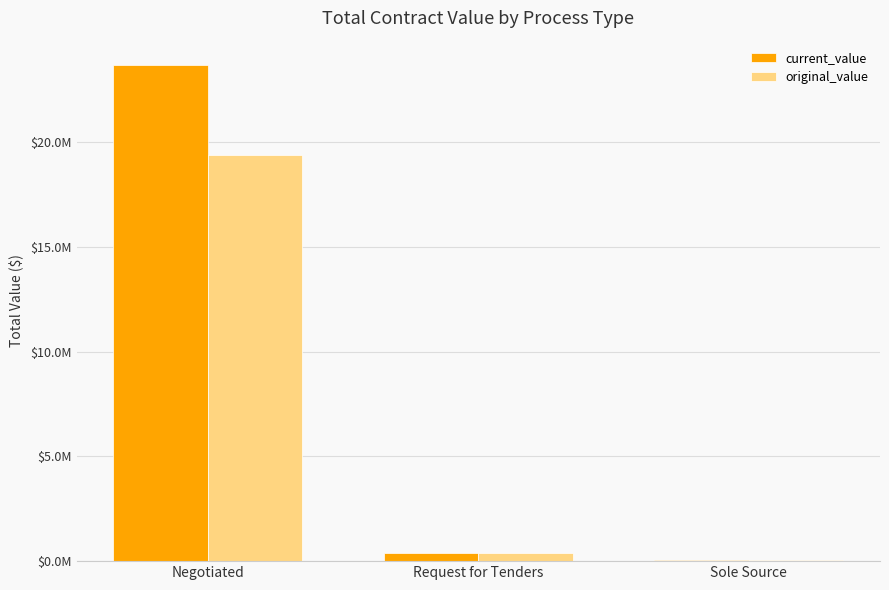

Rank the categories by current_value value from highest to lowest.

Negotiated, Request for Tenders, Sole Source